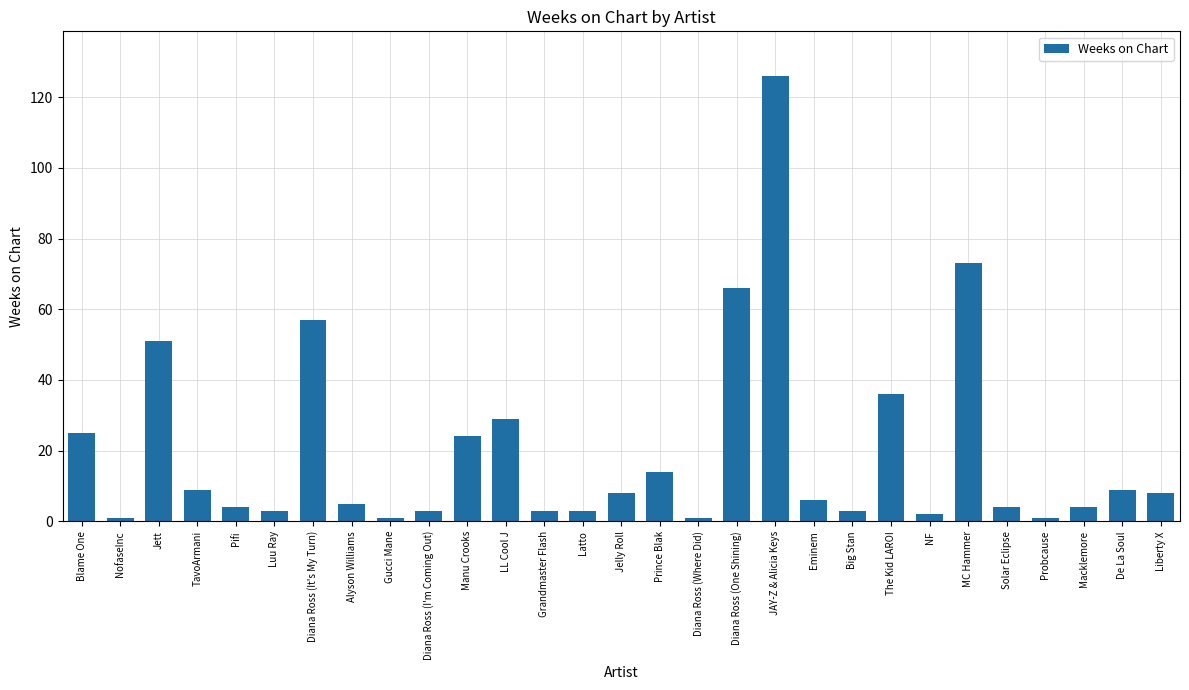

Between Diana Ross (It's My Turn) and Liberty X, which is larger?

Diana Ross (It's My Turn)